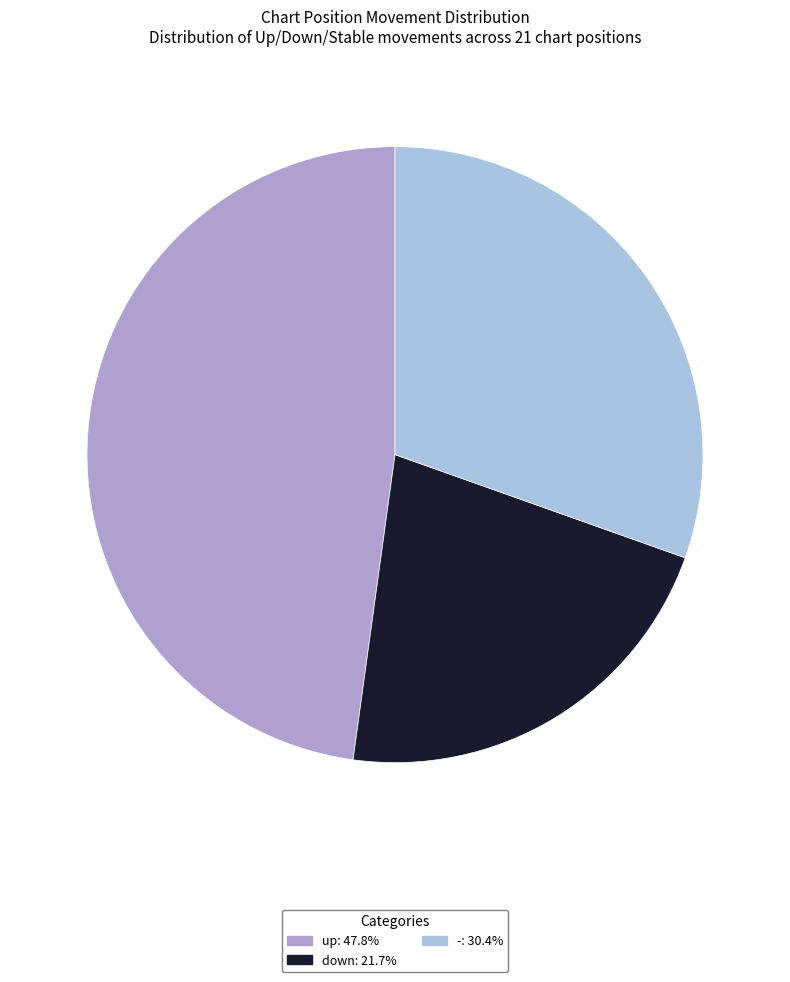

Is there any slice that represents more than half of the pie?

No